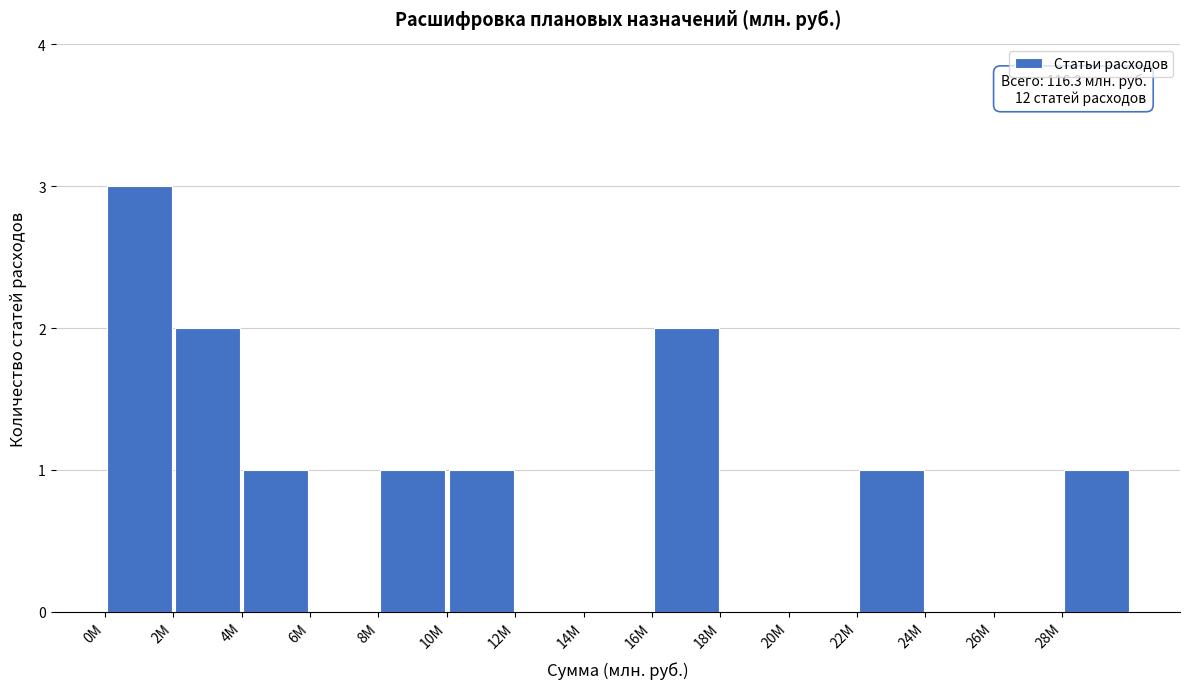

Over which range of the x-axis is the bar tallest?

0 to 2